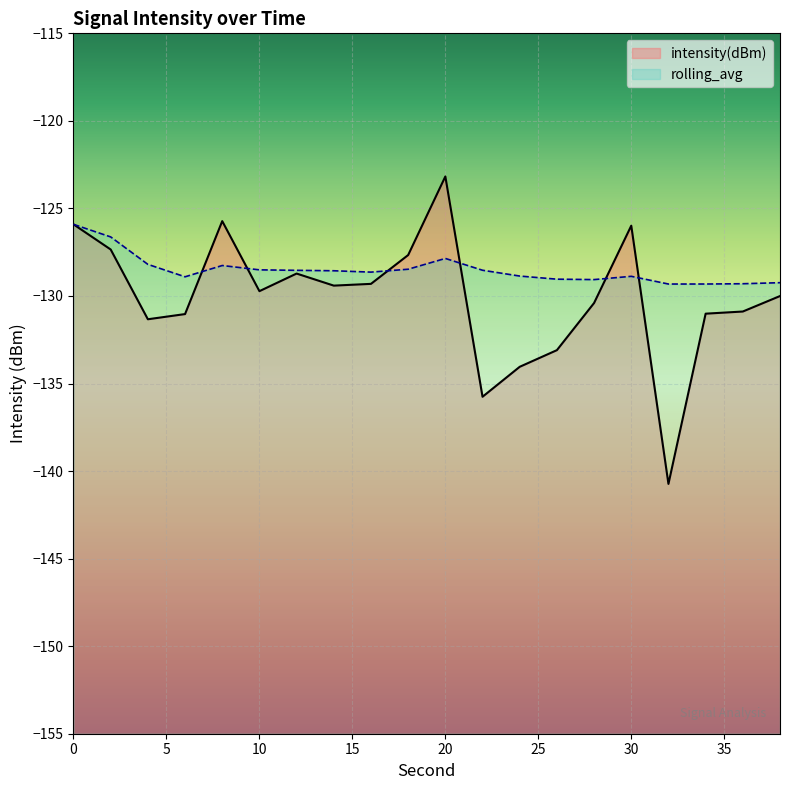

What is the smallest value displayed?

-140.7